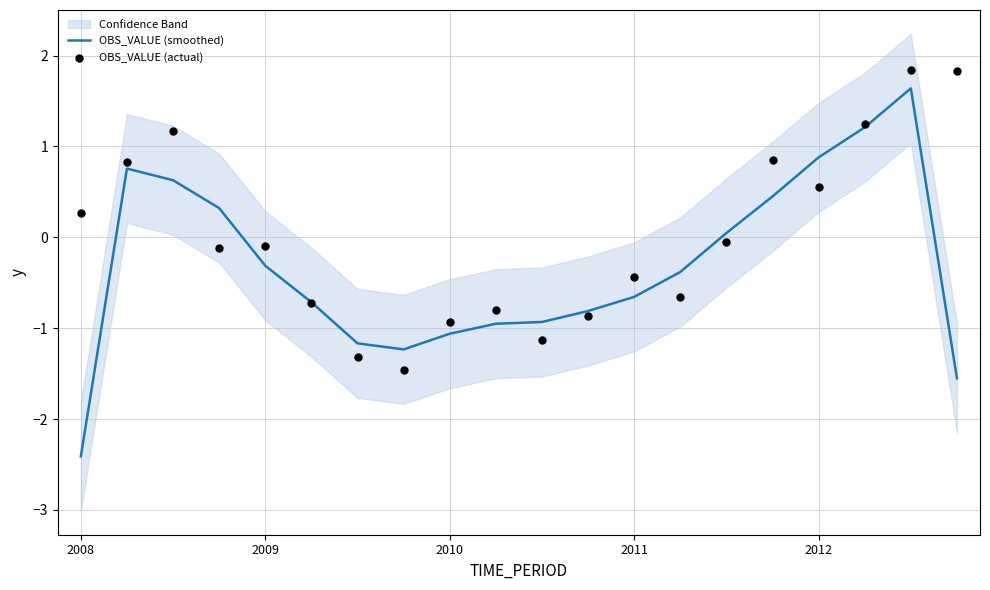

What are all the series names shown in the legend?

OBS_VALUE (smoothed), OBS_VALUE (actual)